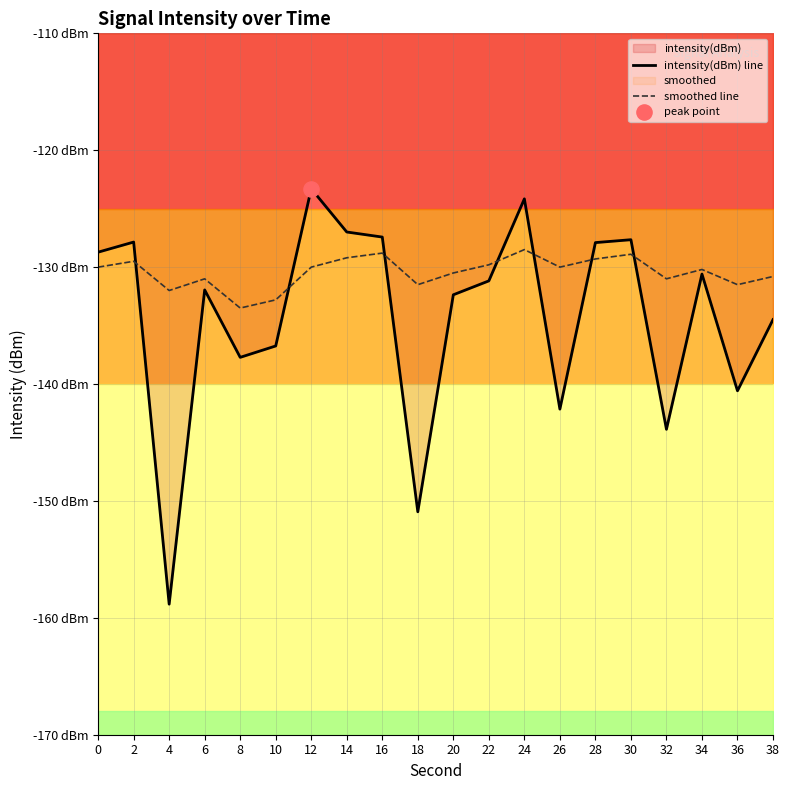

Which series has the largest total across all categories?

smoothed line